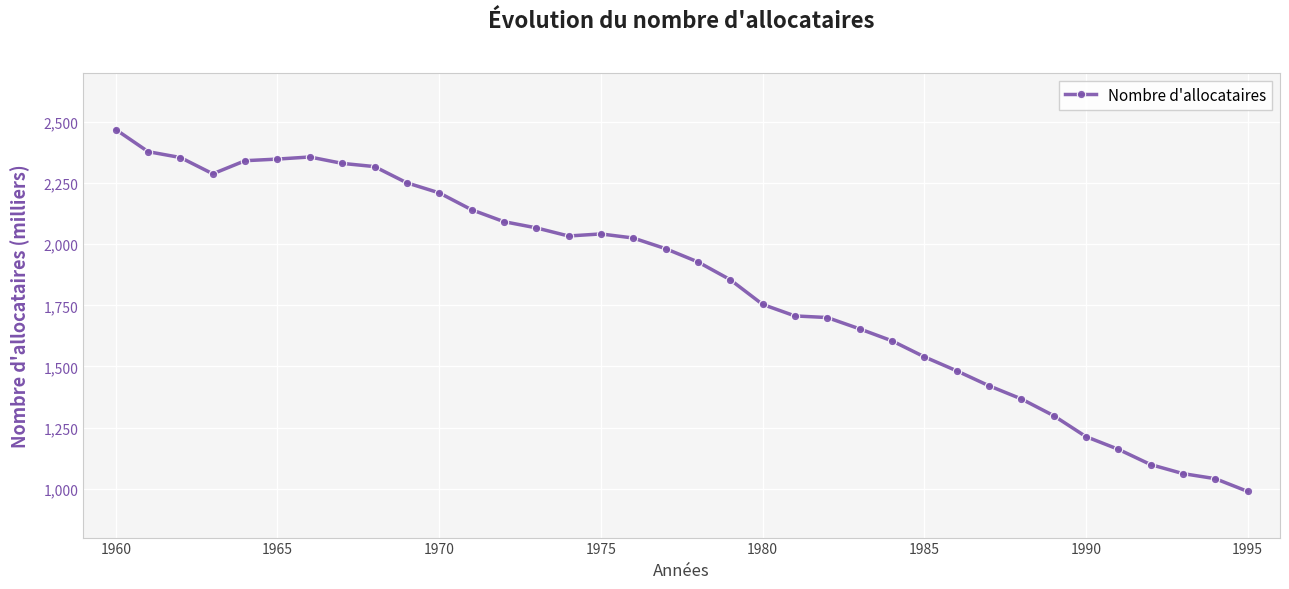

What is the greatest value displayed?

2468.9